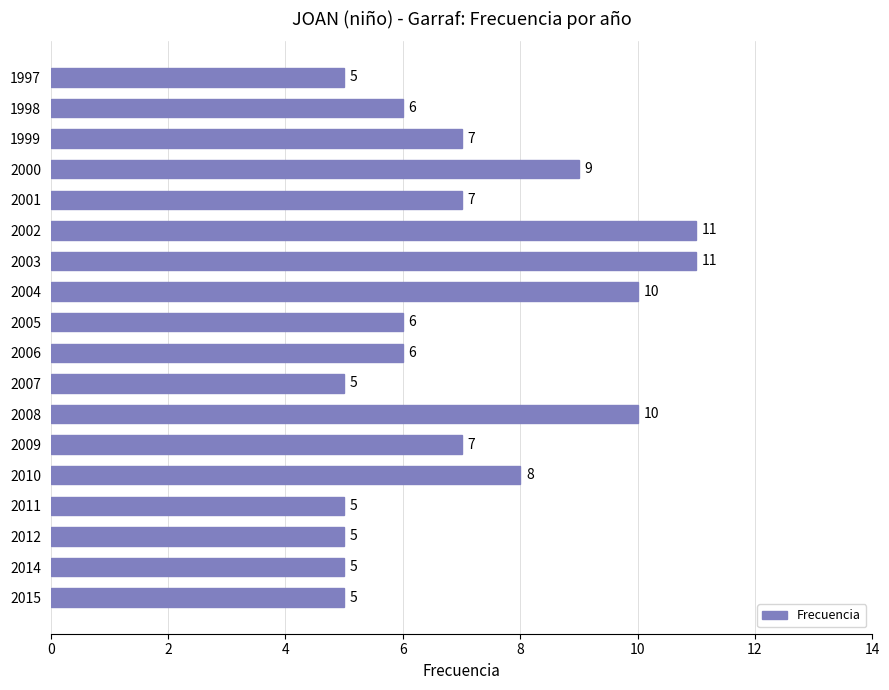

What is the sum of all values?

128